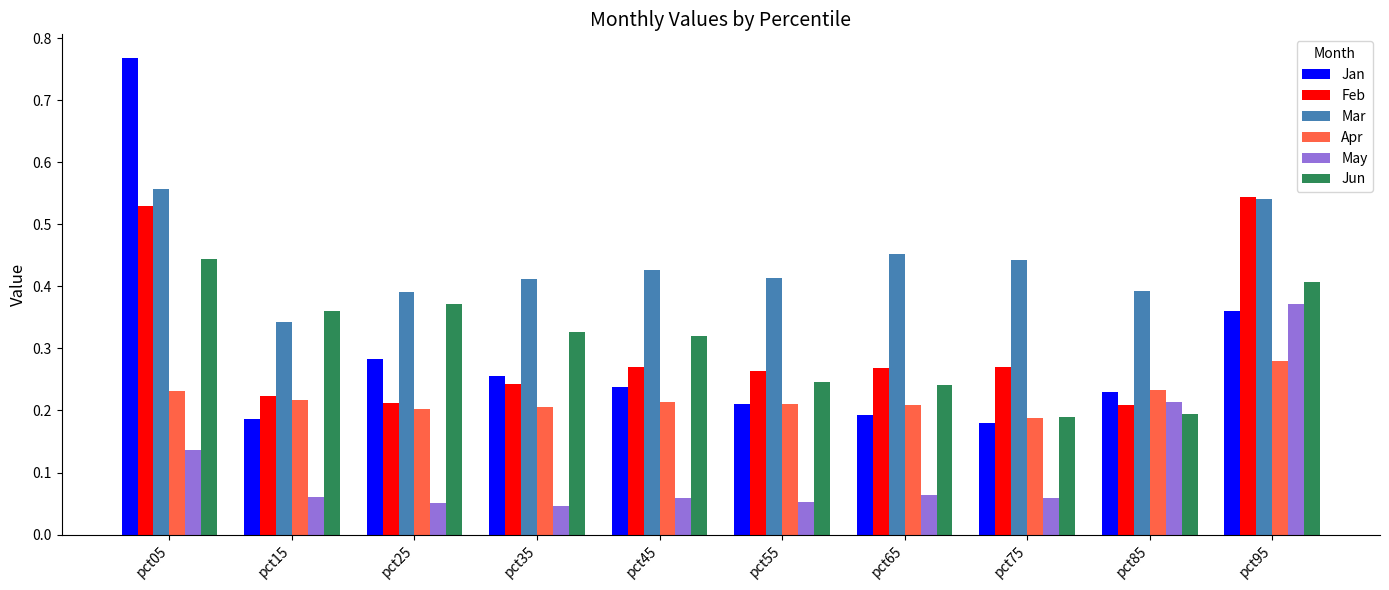

True or false: Jun has a value of 0.1 at pct85.

False